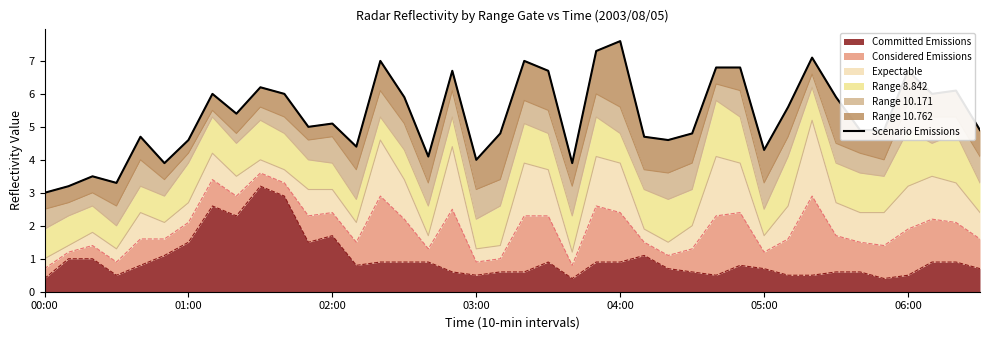

How many interior local peaks (higher than both neighbors) does the data have?

13